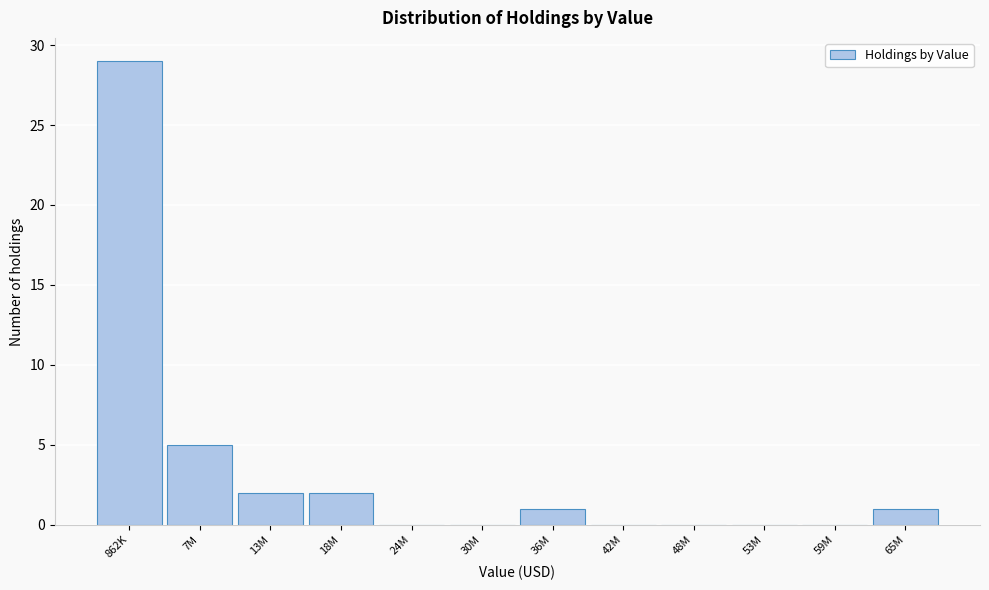

Reading left to right, transcribe all the data shown in this chart.

862K=29	7M=5	13M=2	18M=2	24M=0	30M=0	36M=1	42M=0	48M=0	53M=0	59M=0	65M=1